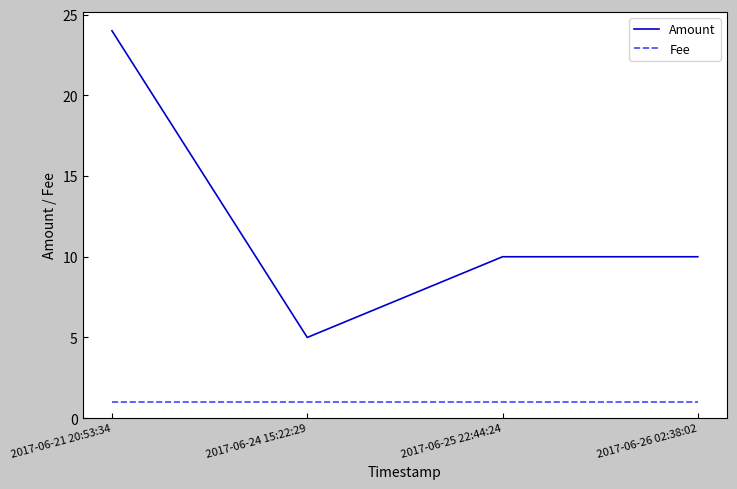

Does the chart display data point markers on the line(s)?

No